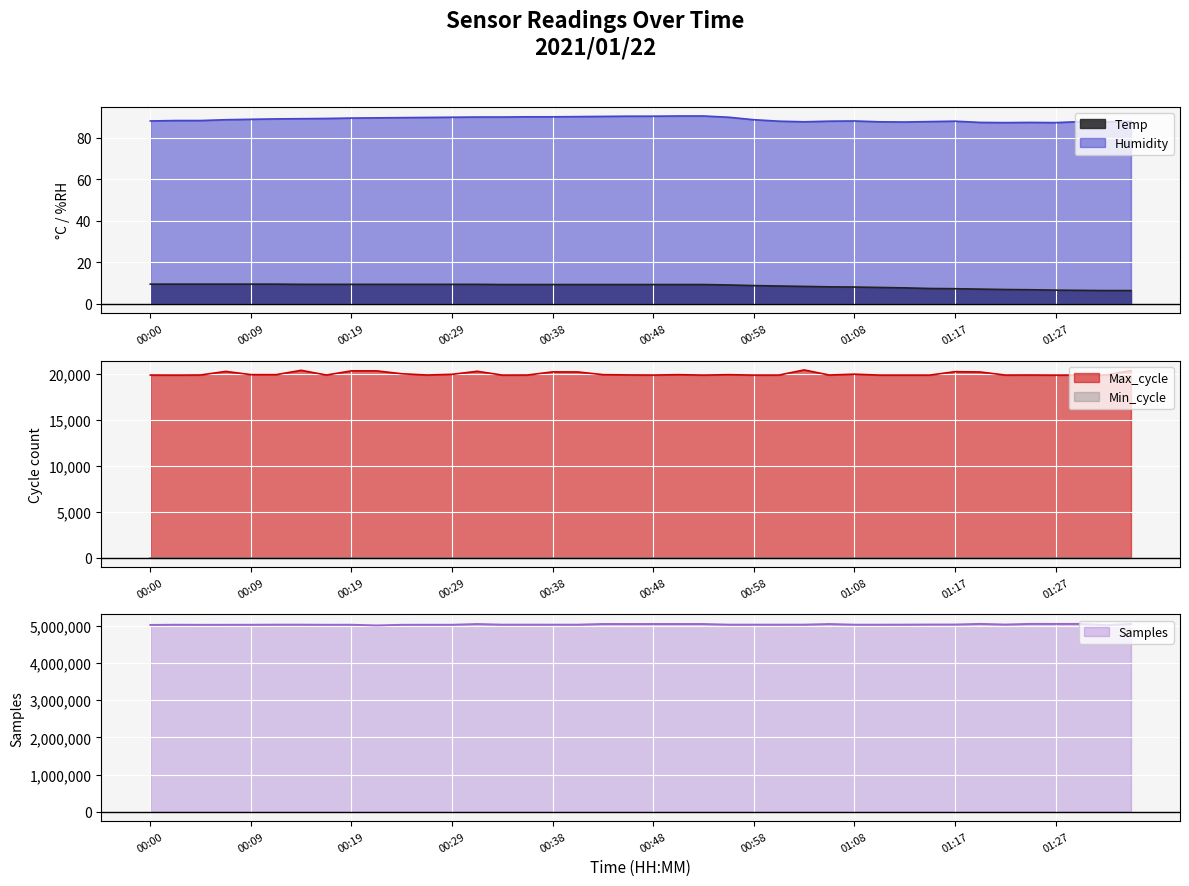

At how many categories does at least one series exceed 4481604?

40